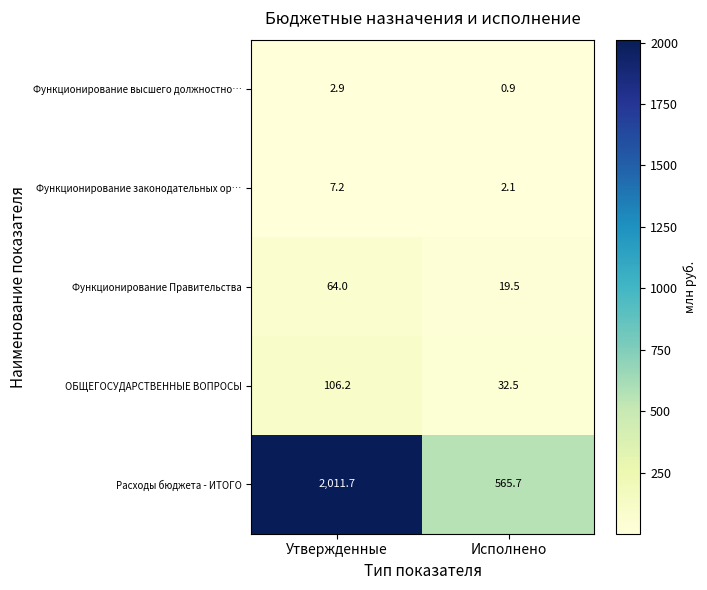

Reading right to left, extract all data points from this chart.

Функционирование высшего должностно…: 0.9	2.9
Функционирование законодательных ор…: 2.1	7.2
Функционирование Правительства: 19.5	64.0
ОБЩЕГОСУДАРСТВЕННЫЕ ВОПРОСЫ: 32.5	106.2
Расходы бюджета - ИТОГО: 565.7	2011.7